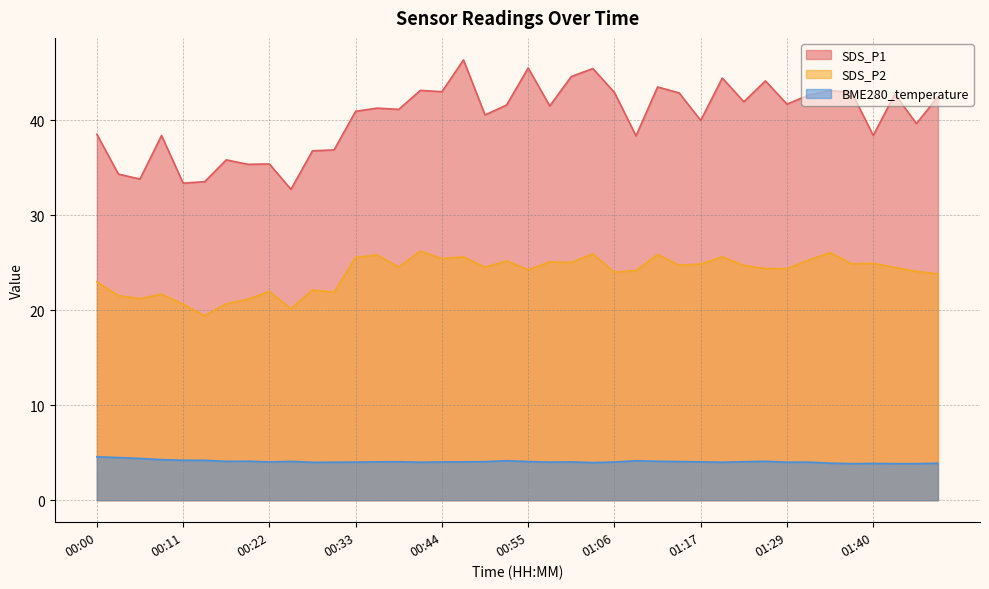

How many data points does each series have?

40